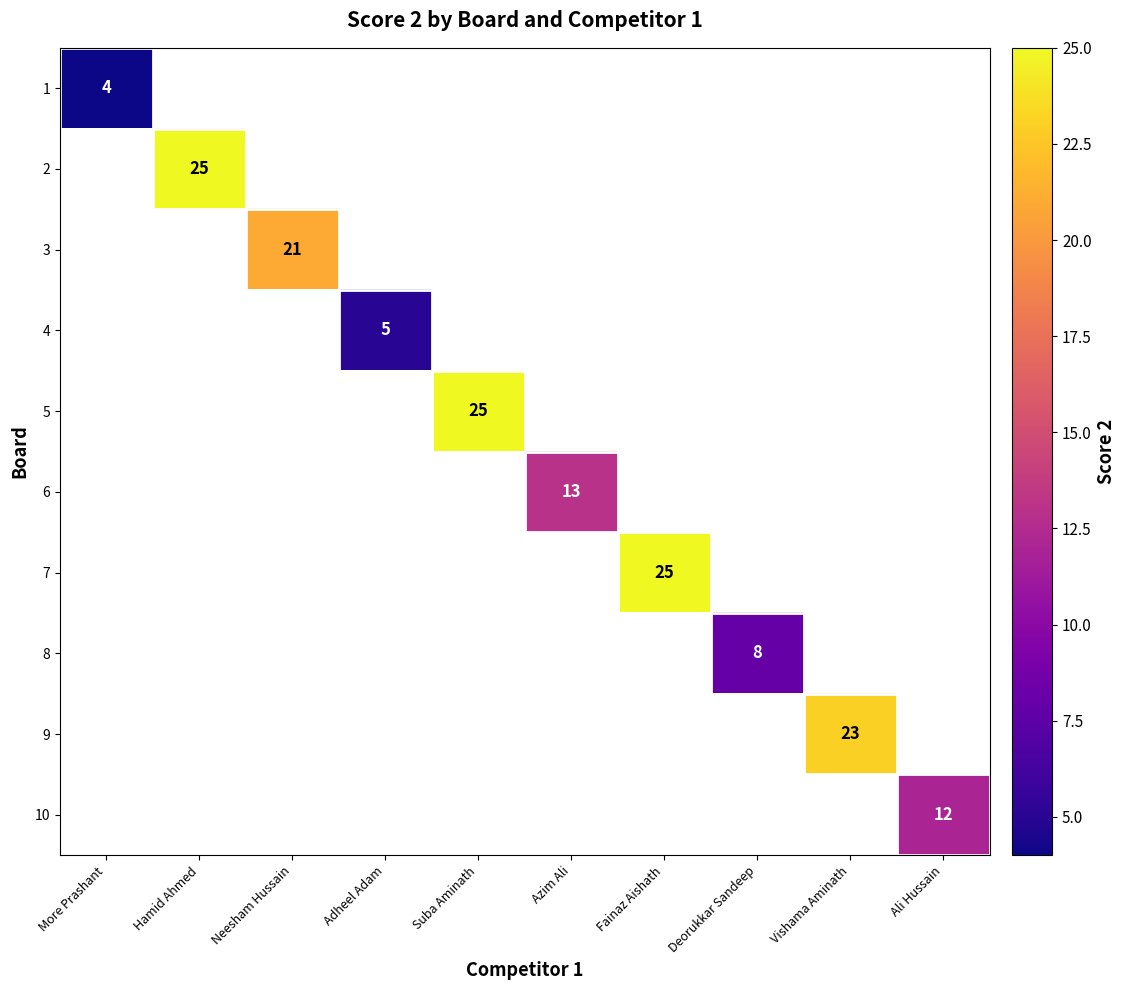

The value of 2 at Hamid Ahmed is 25. True or false?

True